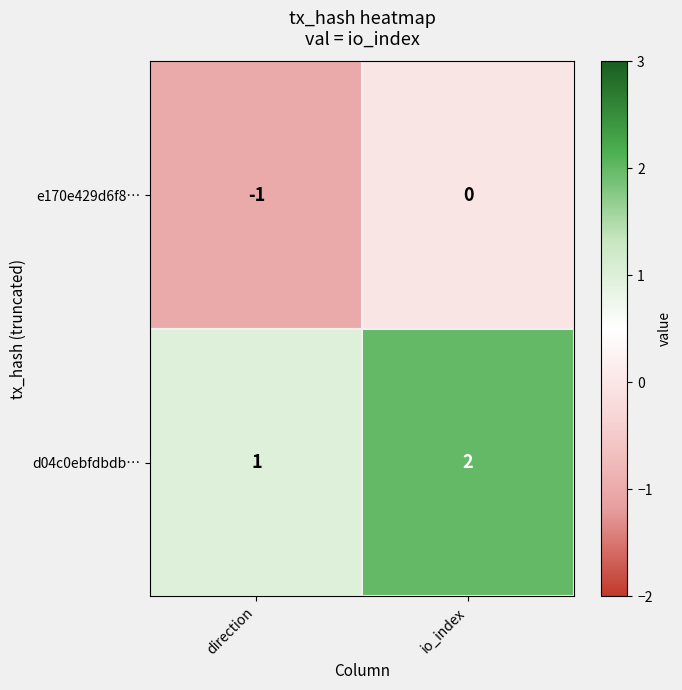

Reading left to right, transcribe all the data shown in this chart.

e170e429d6f8…: -1	0
d04c0ebfdbdb…: 1	2